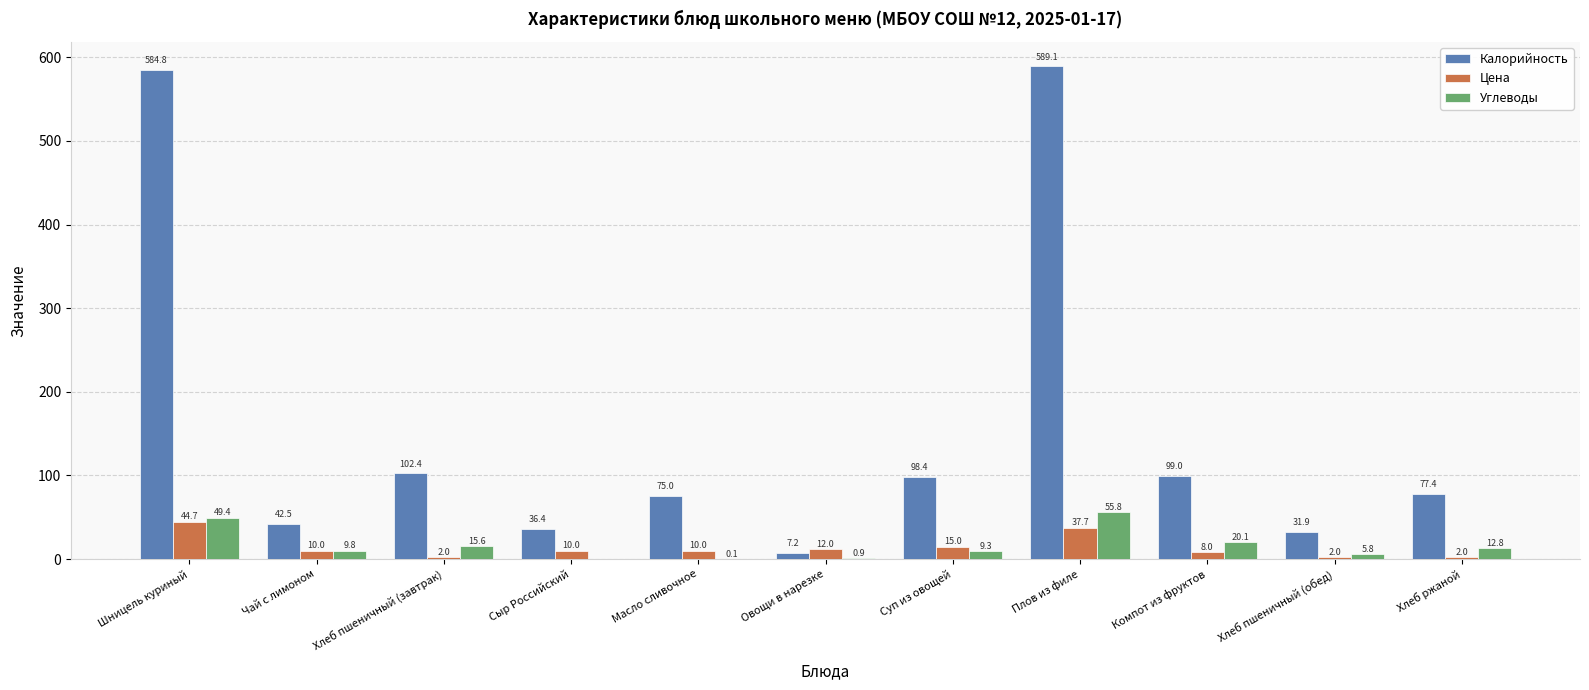

Are the bars grouped side by side (vs. stacked)?

Yes